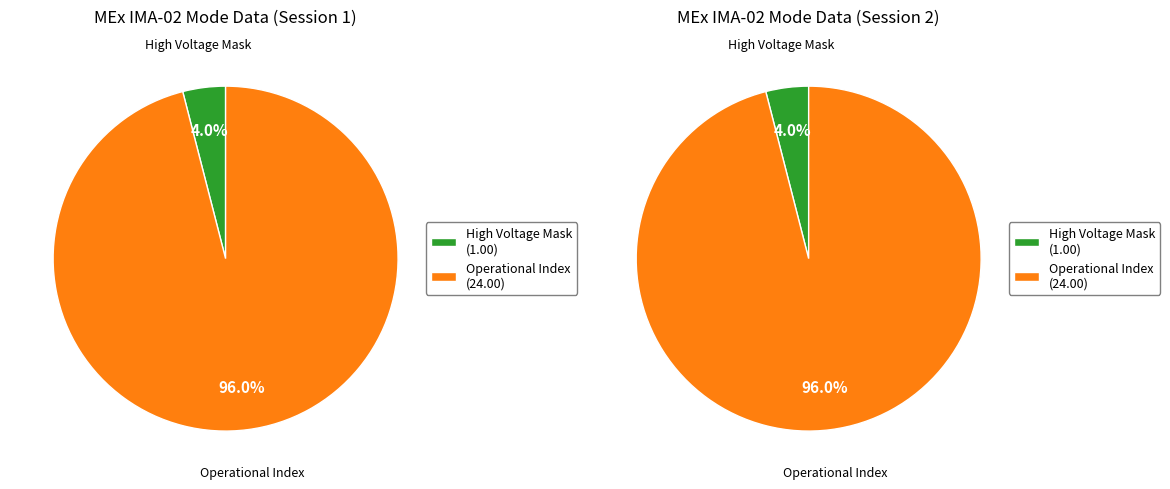

What percentage is the High Voltage Mask slice, to the nearest percent?

4%